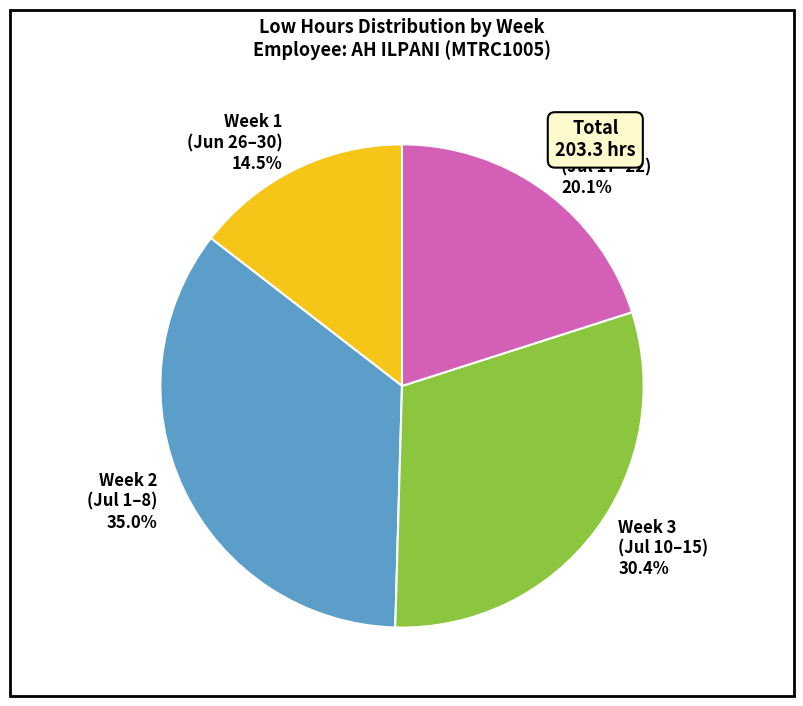

Which slice is the largest?

Week 2 (Jul 1–8)